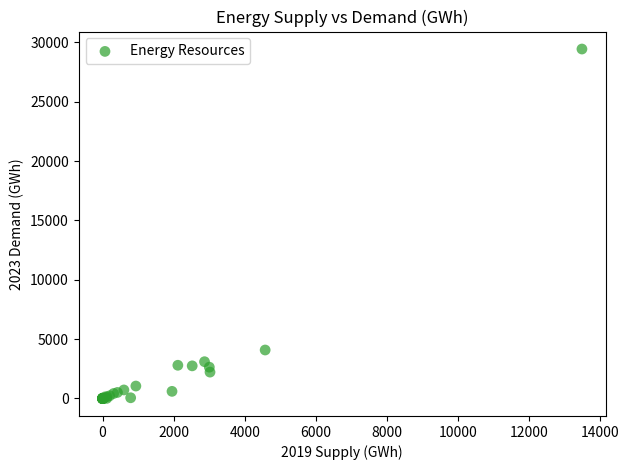

What Y value in the scatter plot is closest to 14723?

4086.3